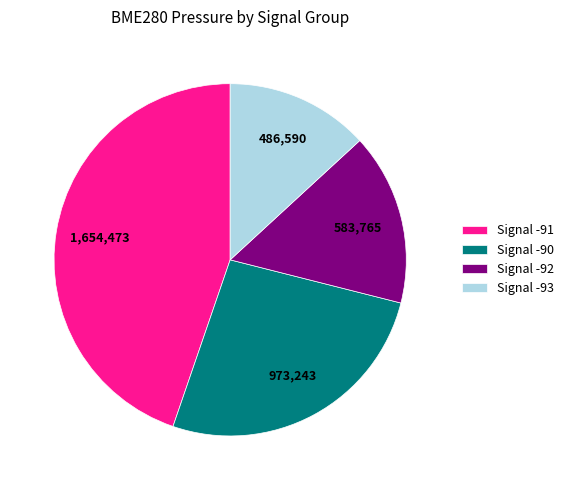

Is there a majority slice in this chart?

No